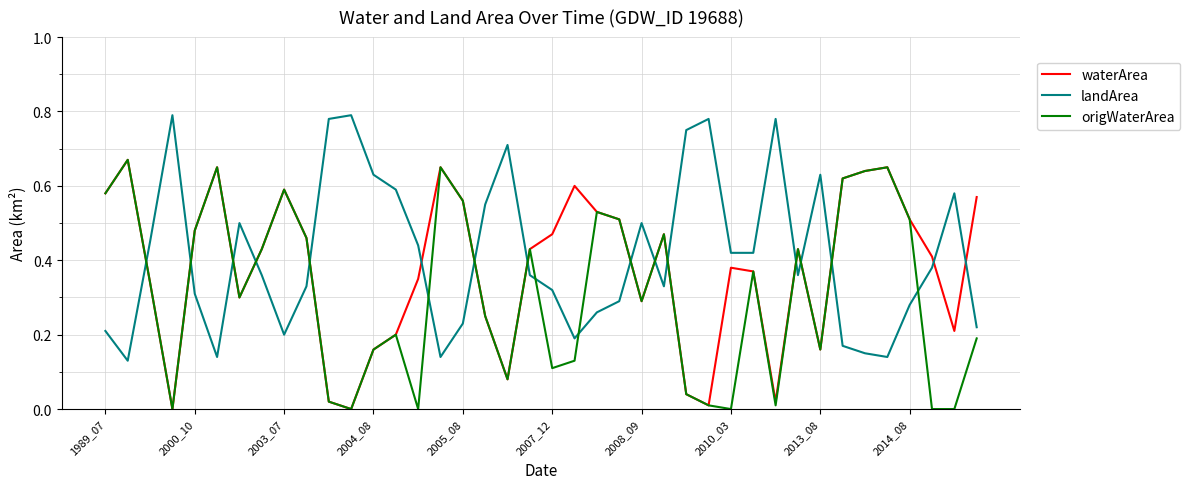

Which series has the largest total across all categories?

landArea